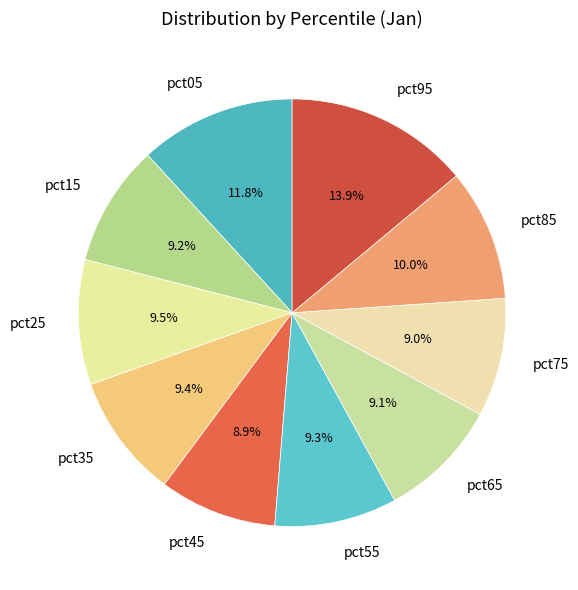

What is the largest slice in the pie chart?

pct95